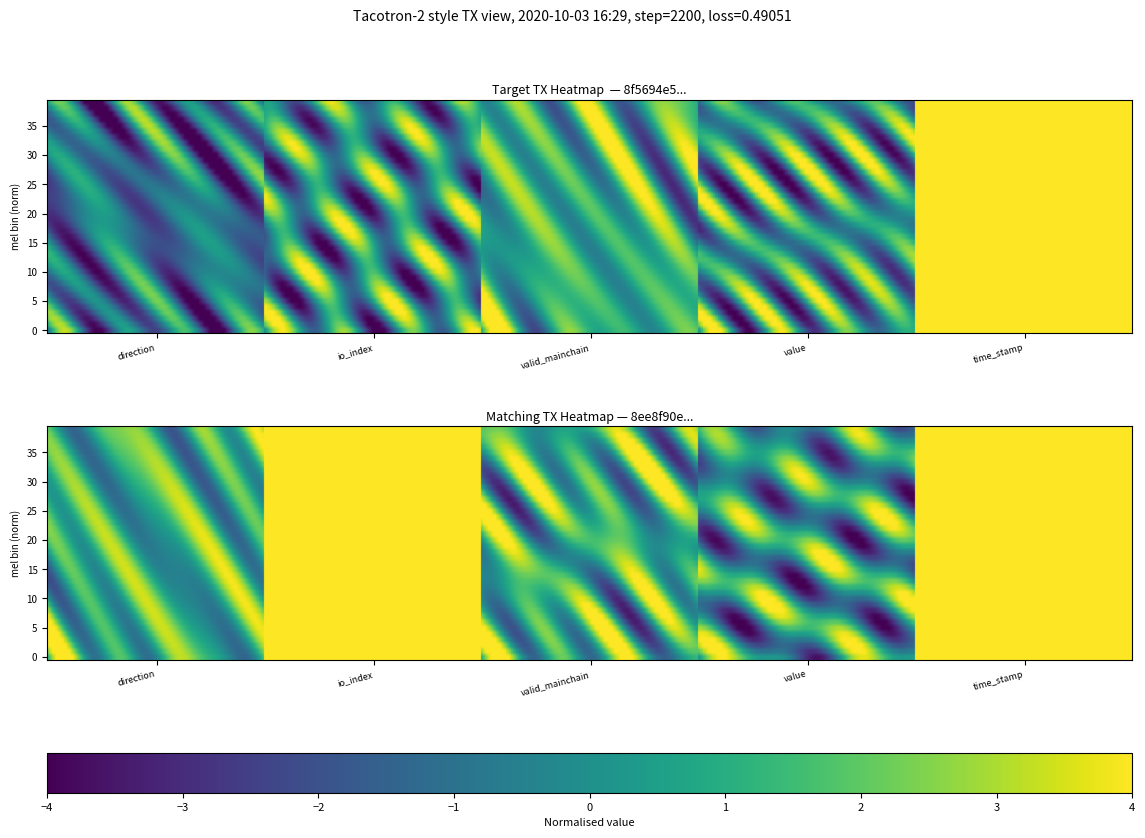

At which label does 8f5694e508a3e2eb8903bbb34b76f00fdb82238 reach its minimum?

direction